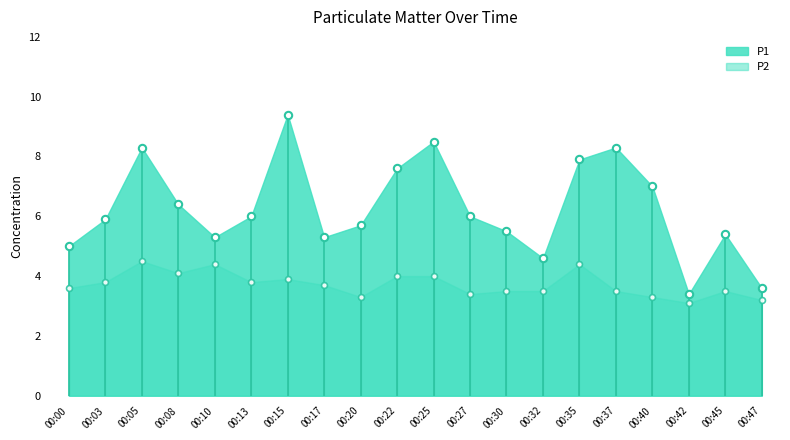

Which series reaches the minimum Y coordinate?

P2